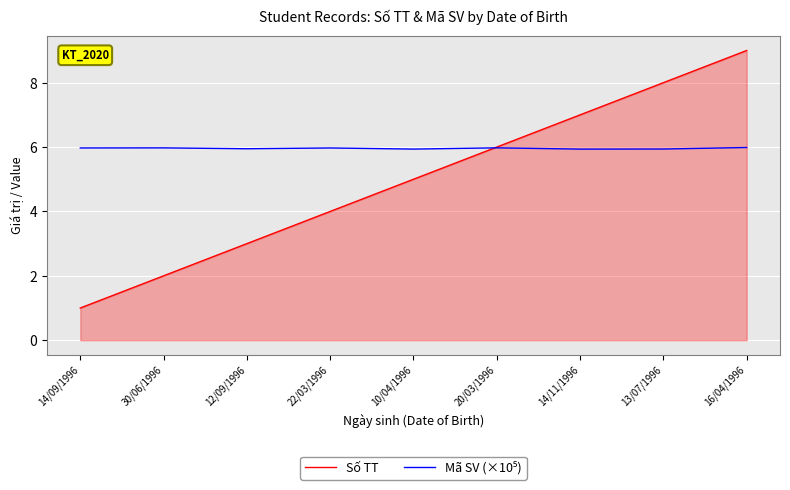

List the labels in order of Số TT value, largest first.

16/04/1996, 13/07/1996, 14/11/1996, 20/03/1996, 10/04/1996, 22/03/1996, 12/09/1996, 30/06/1996, 14/09/1996